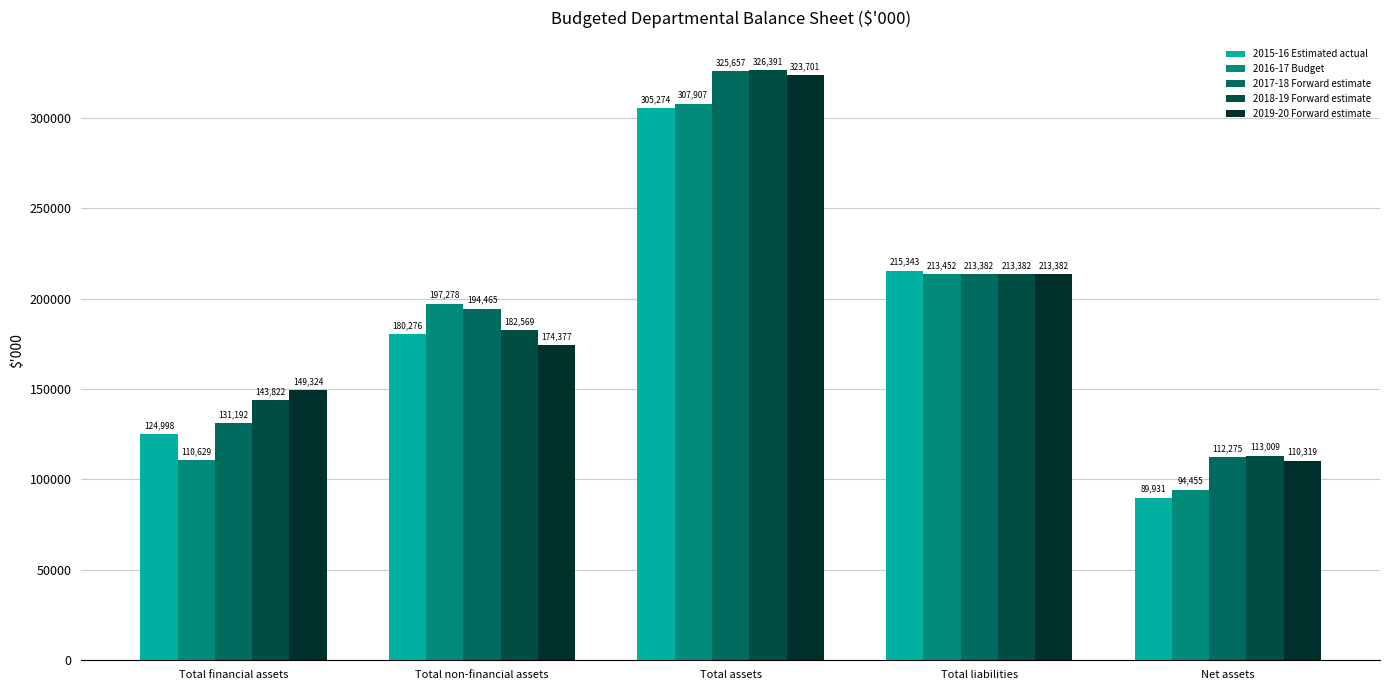

How many bars are there in total?

25